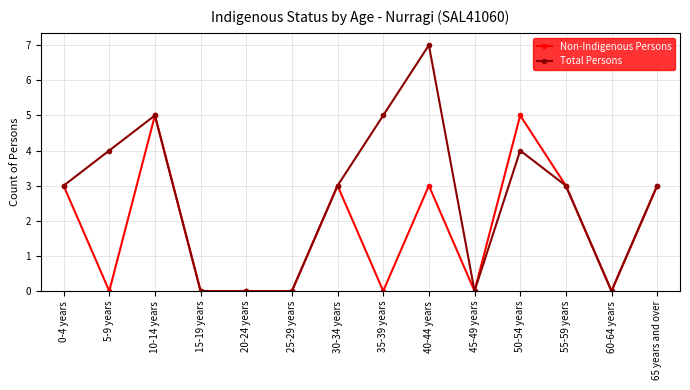

Count the number of categories in the chart.

14